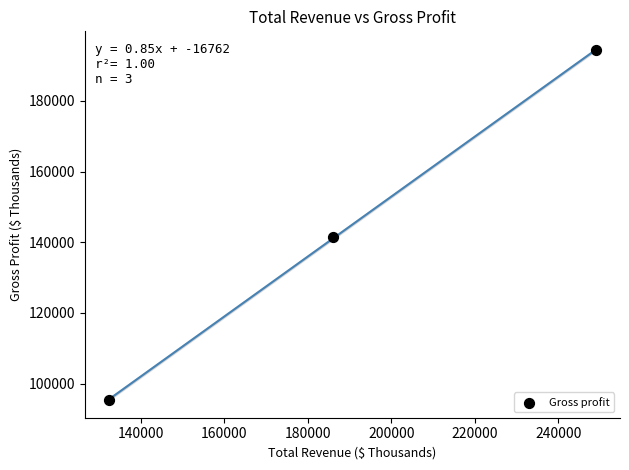

What is the range of X values (max minus min)?

116508